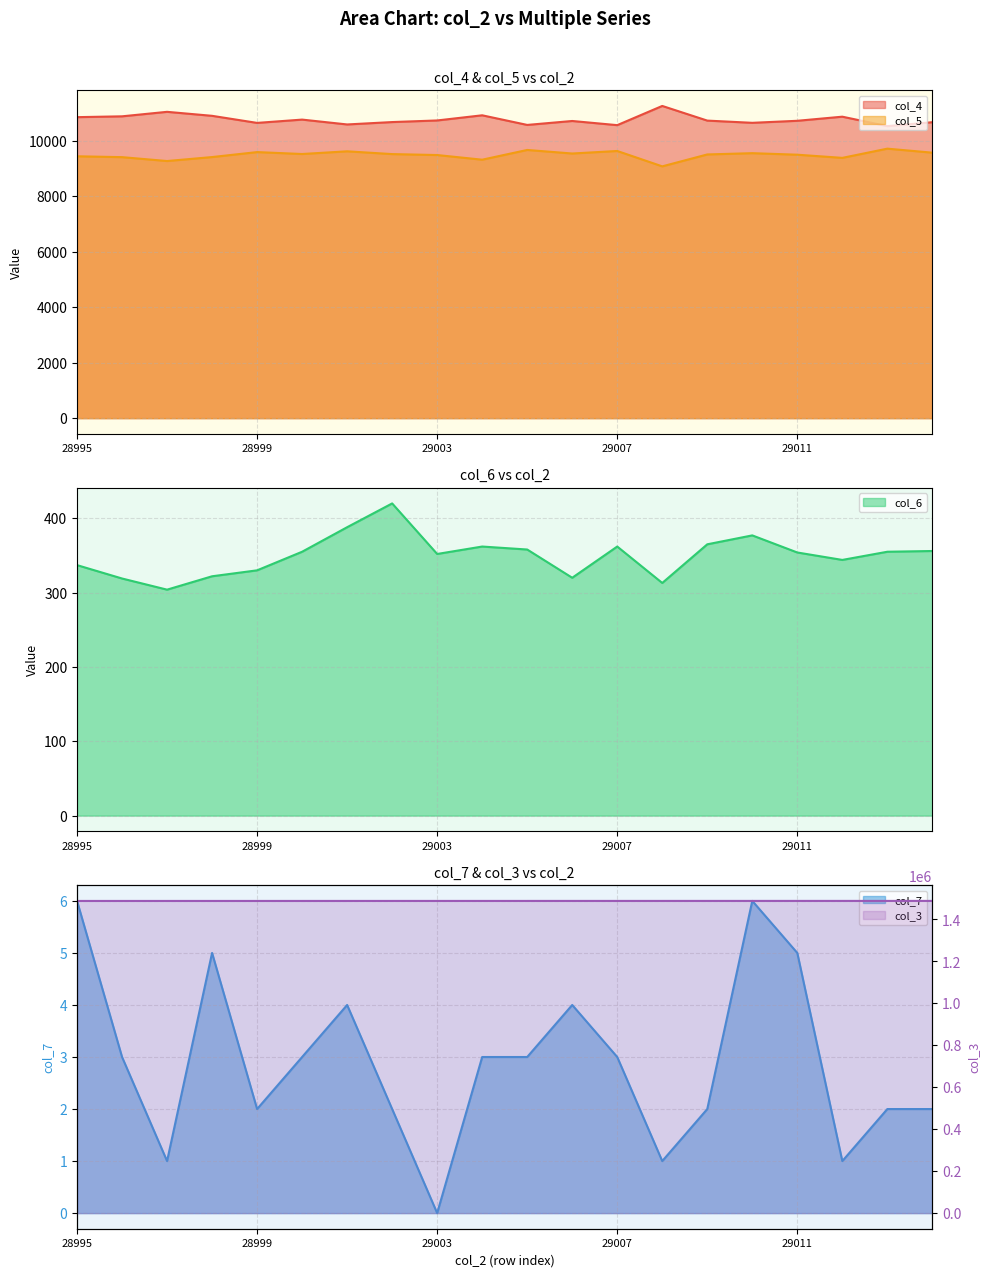

What is the sum of all col_6 values?

6993